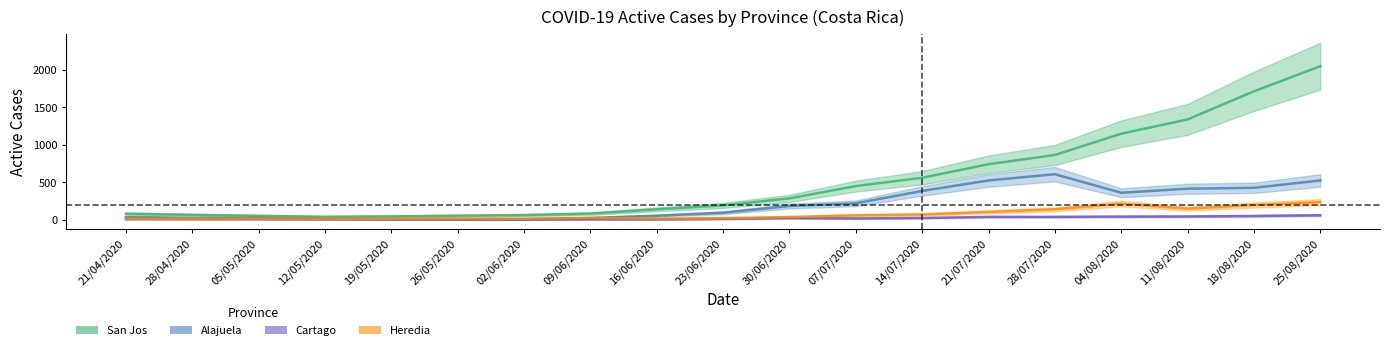

At which category is the sum across all series the highest?

25/08/2020